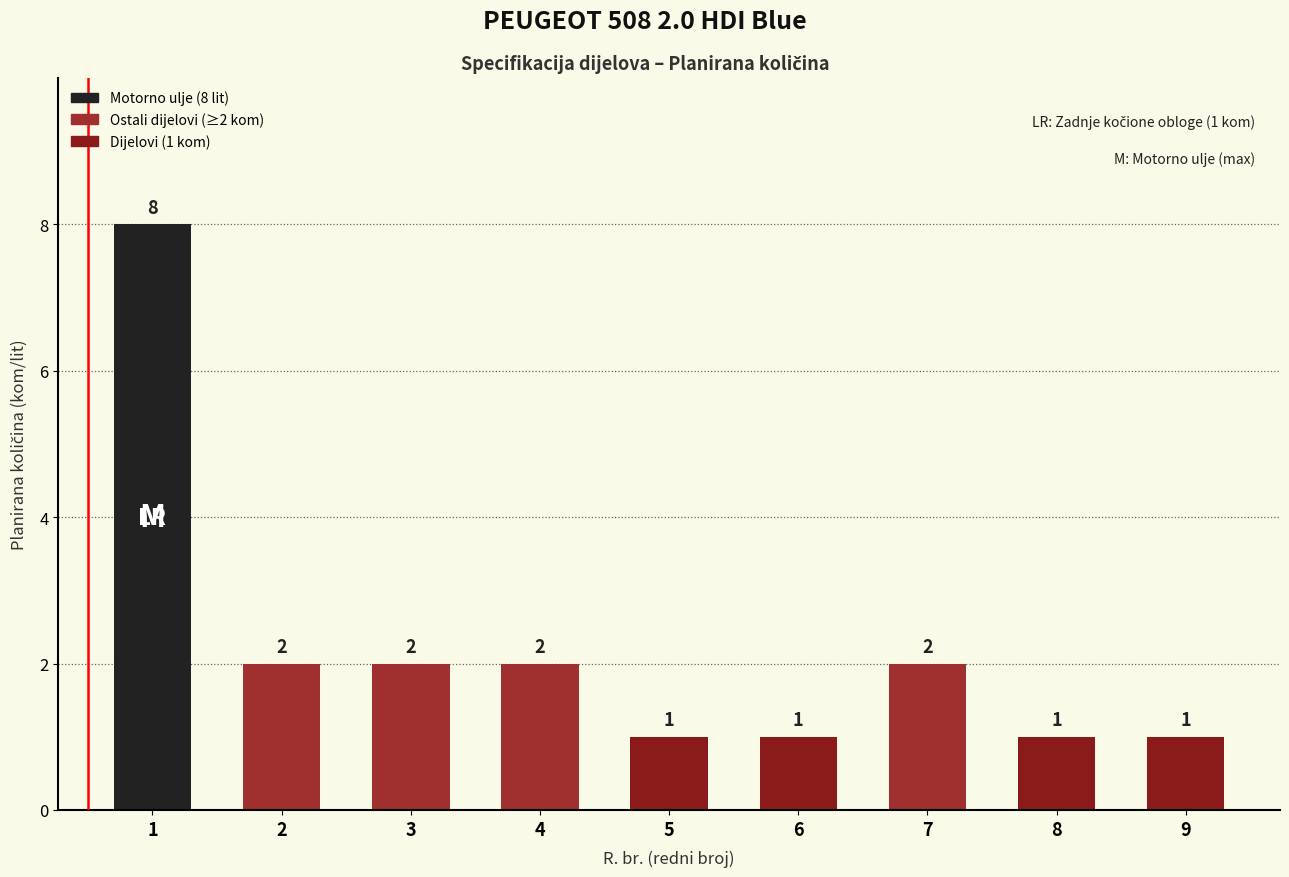

What is the sum of the values at 6 and 7?

3